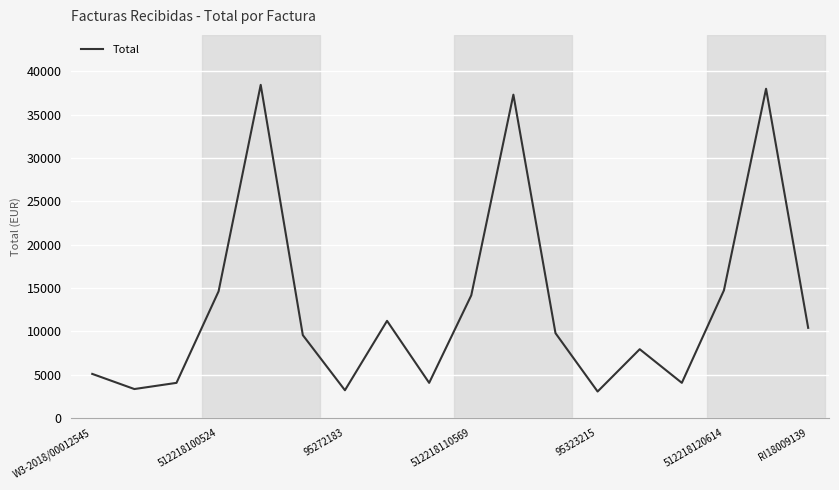

What is the minimum value shown in the chart?

3041.3